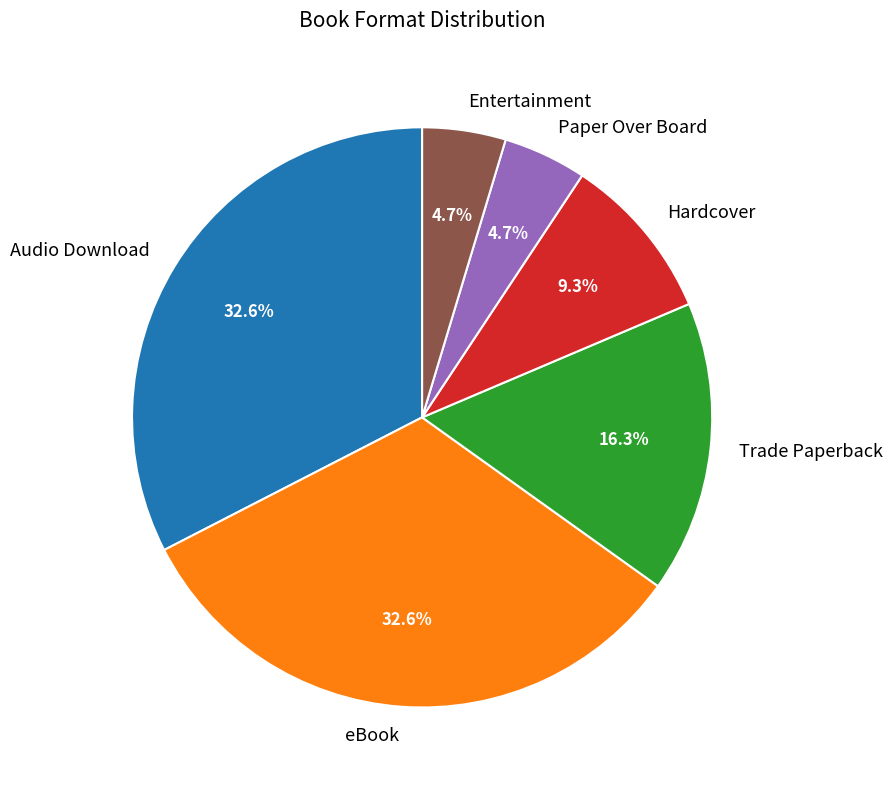

What percentage is the Audio Download slice, to the nearest percent?

33%